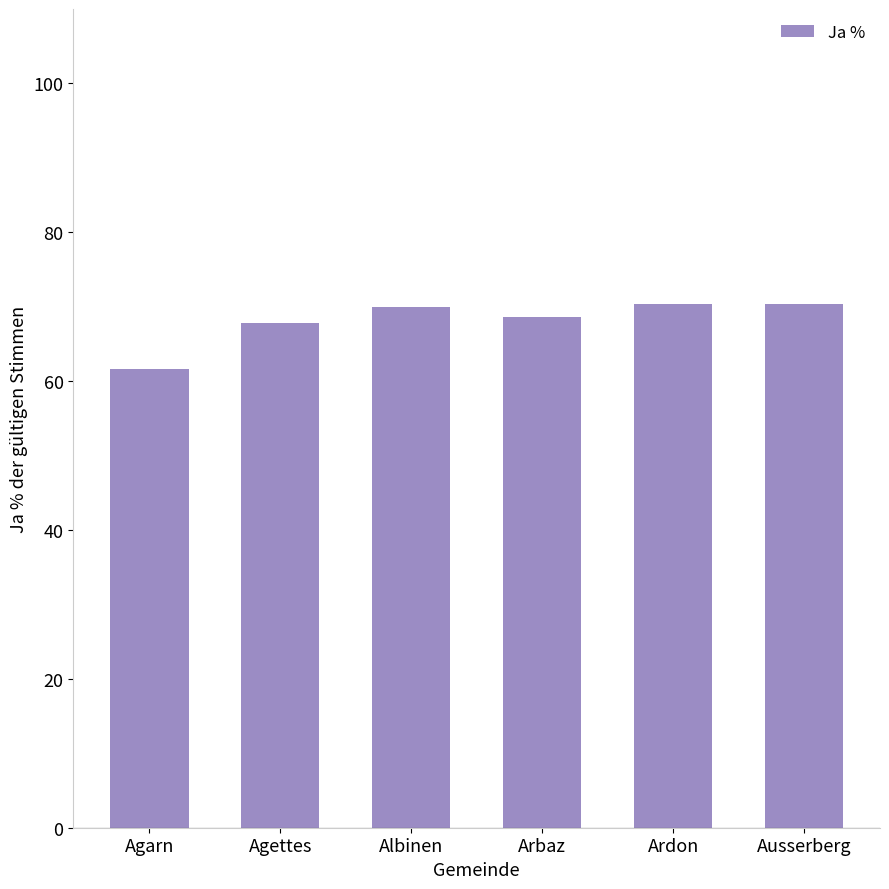

Which has a higher value, Agarn or Ardon?

Ardon